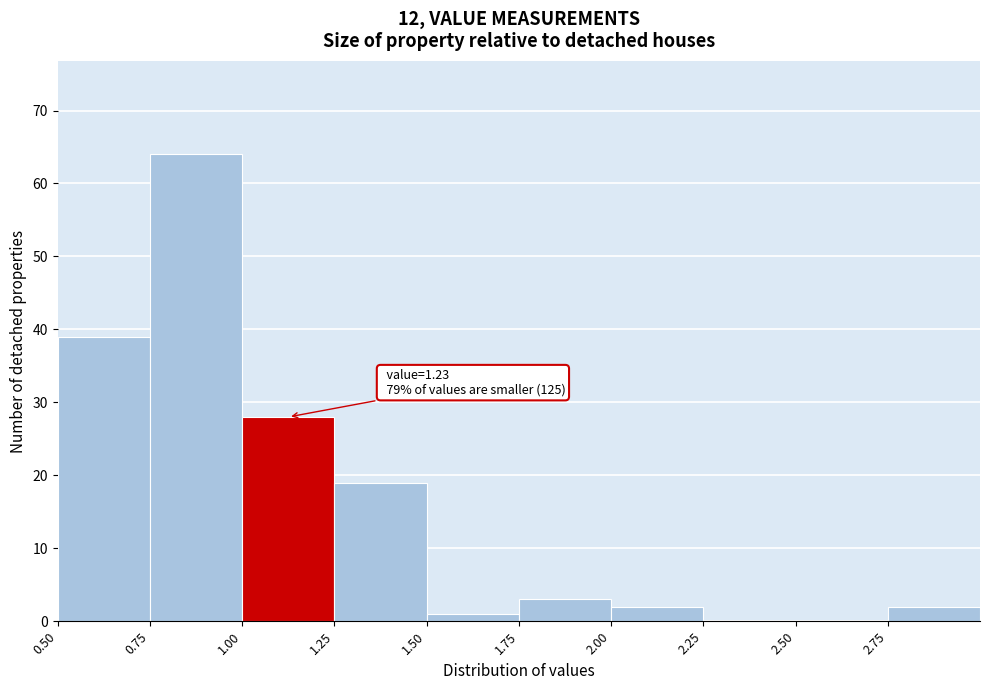

Which range on the x-axis has the tallest bar?

0.75 to 1.00